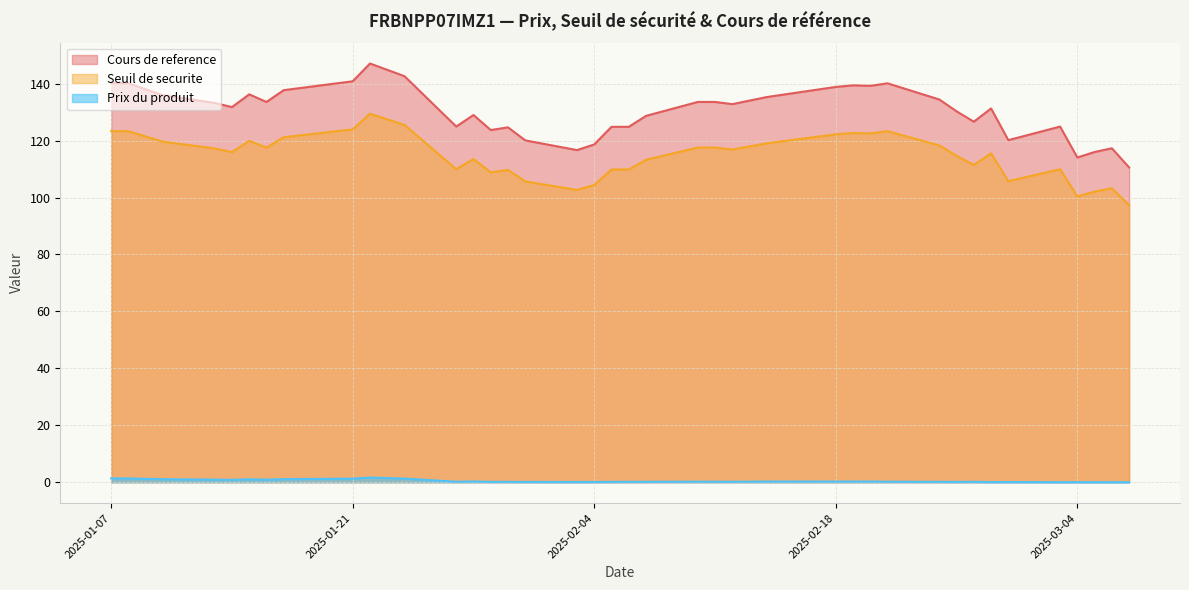

What are all the series names shown in the legend?

Cours de reference, Seuil de securite, Prix du produit